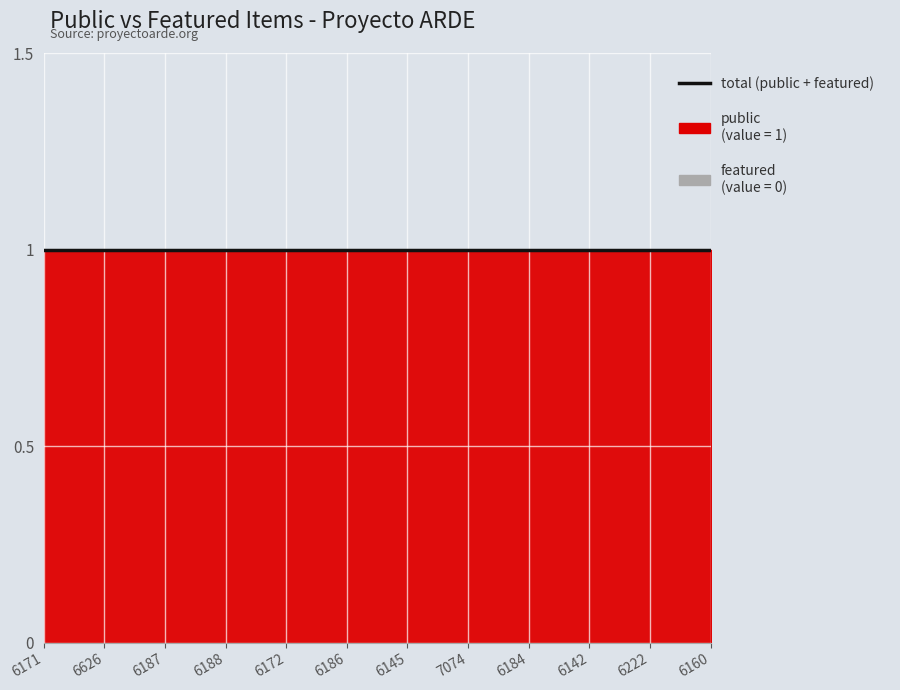

What is the total value across all series at 6142?

1